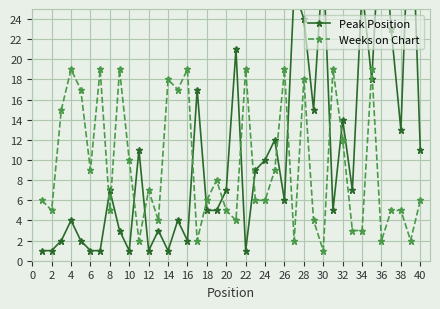

What is the approximate value of Weeks on Chart at 38, to the nearest 5?

5